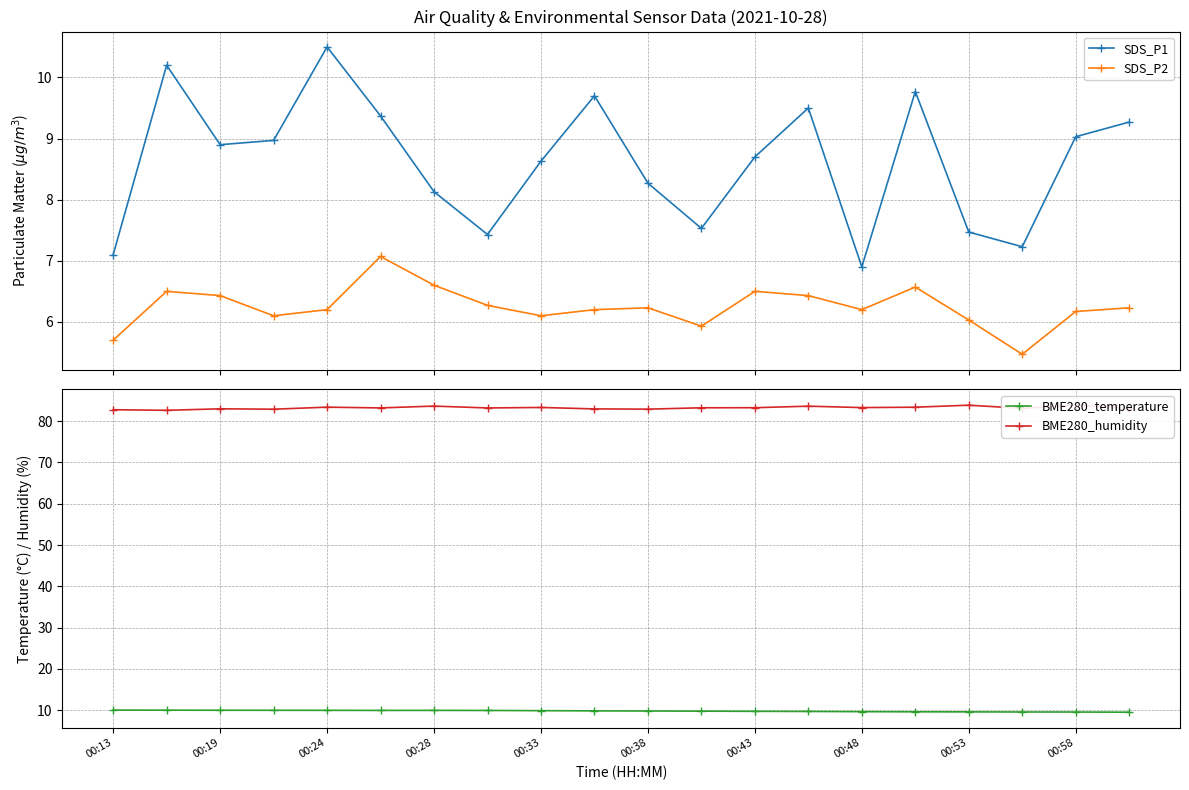

How many values in the BME280_humidity series exceed 83?

14